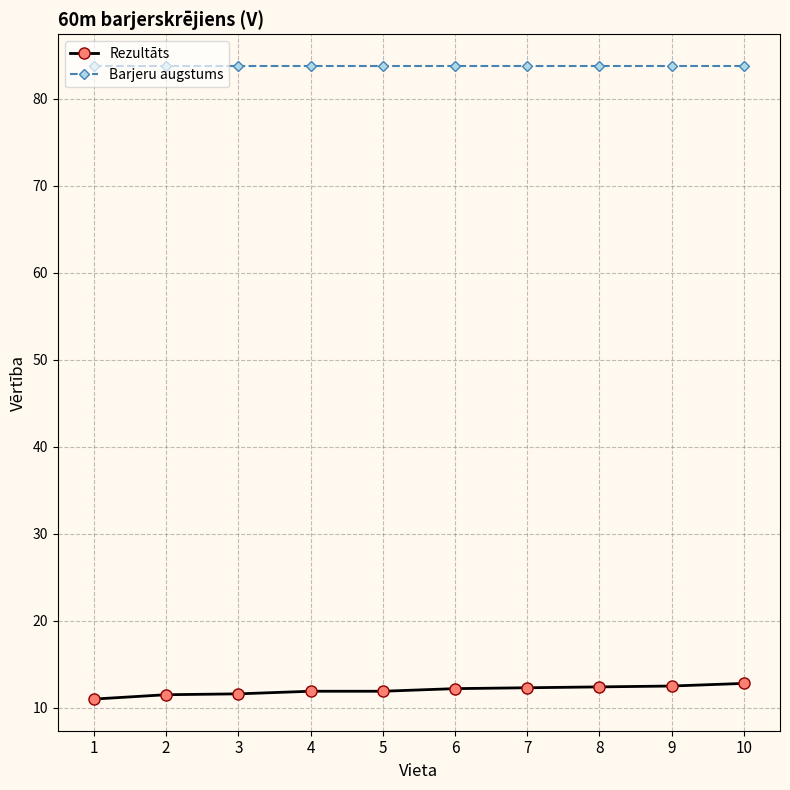

What is the sum of the Barjeru augstums values at 9 and 6?

167.6